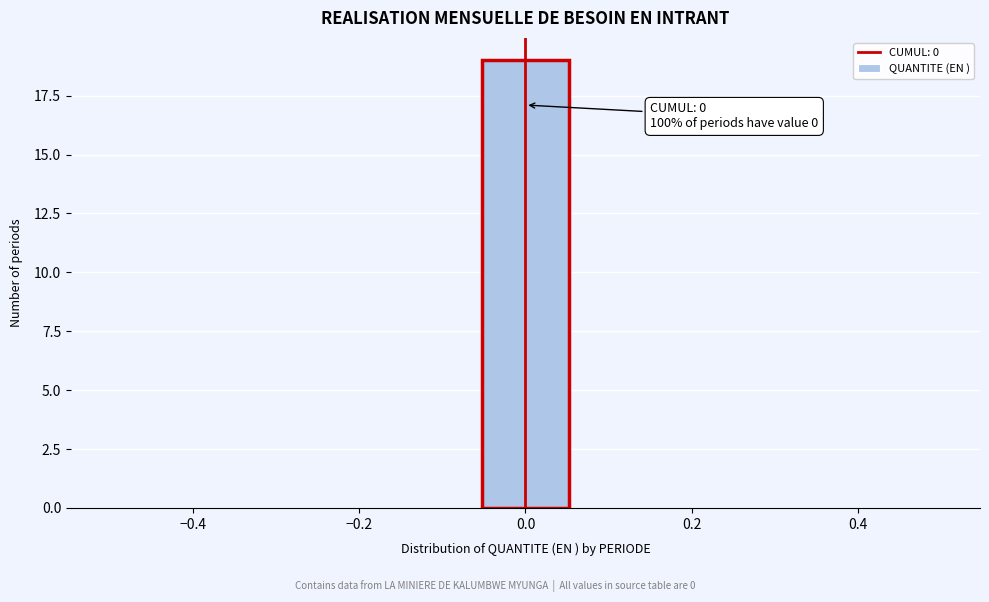

Over which range of the x-axis is the bar tallest?

-0.06 to 0.06